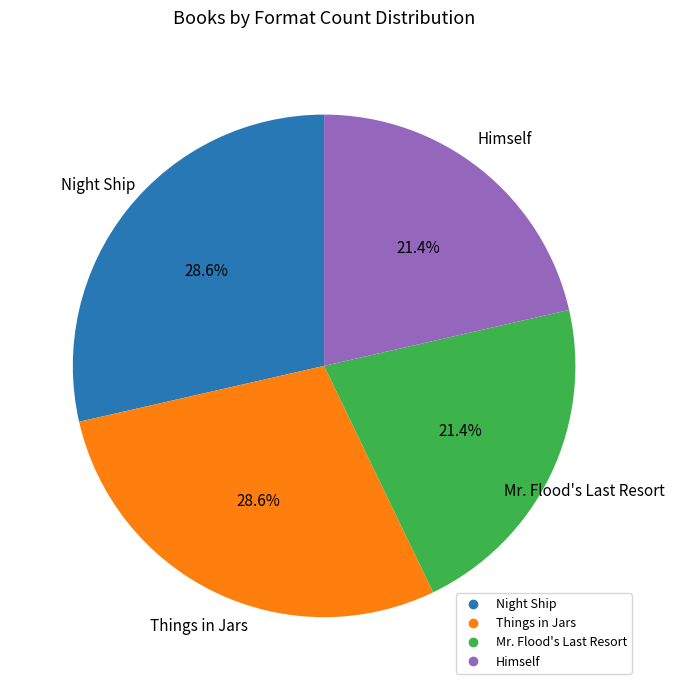

Count the number of slices in the pie.

4